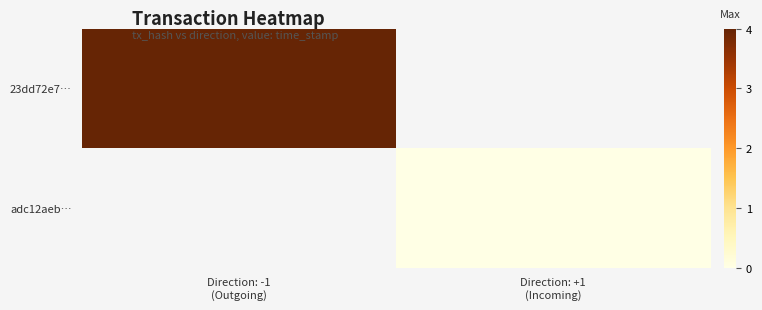

Rank the categories by 23dd72e7… value from highest to lowest.

Direction: -1 (Outgoing), Direction: +1 (Incoming)